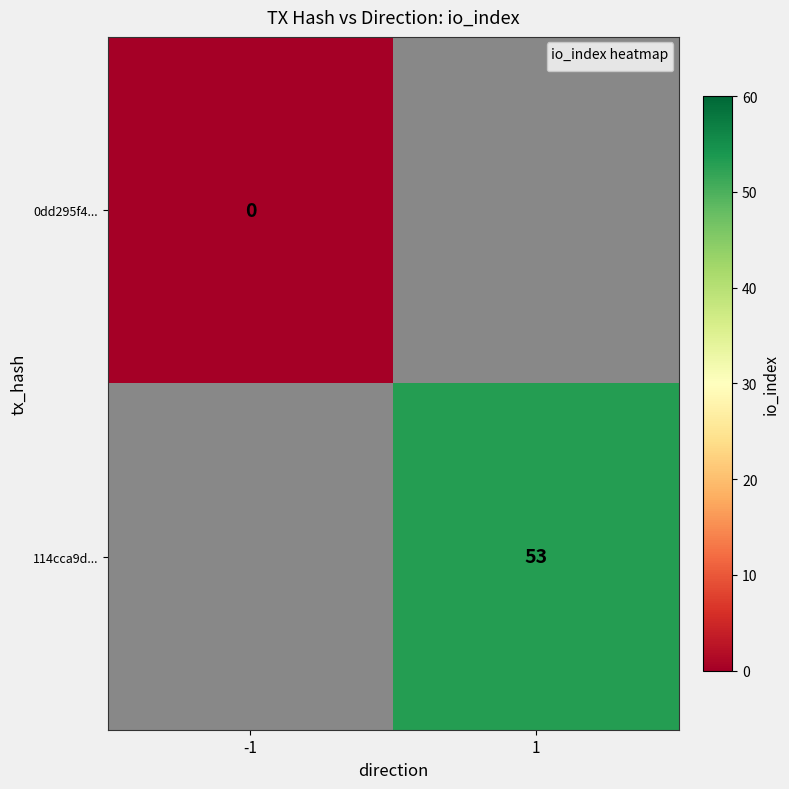

Is the value of 0dd295f4... at -1 greater than the value of 114cca9d... at 1?

No